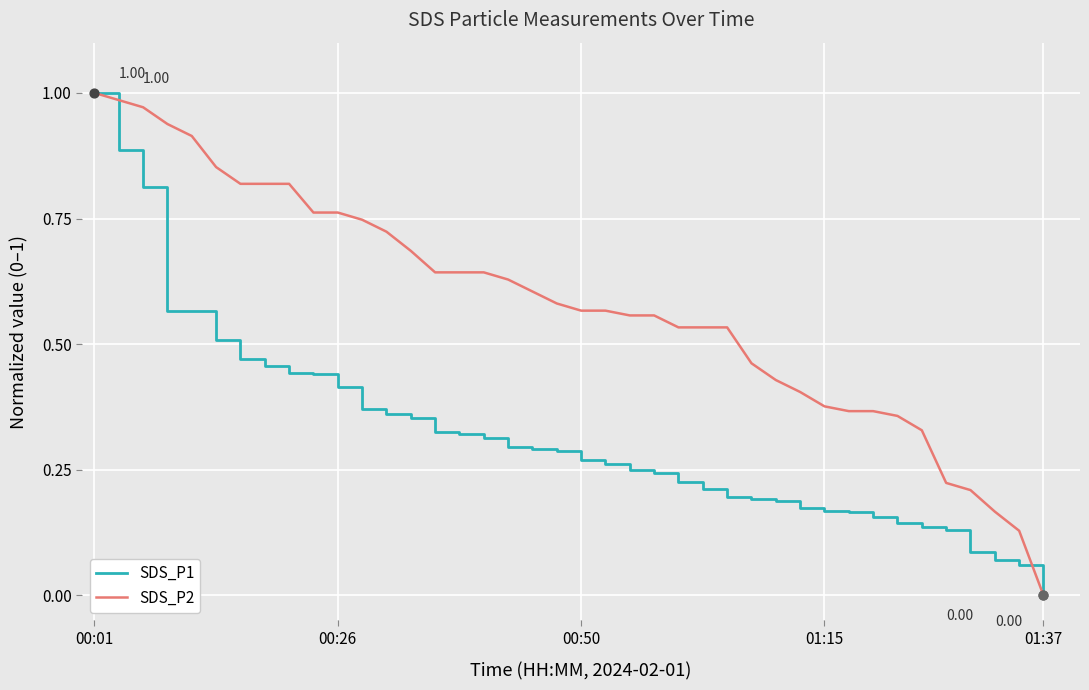

Which series has the largest total across all categories?

SDS_P2